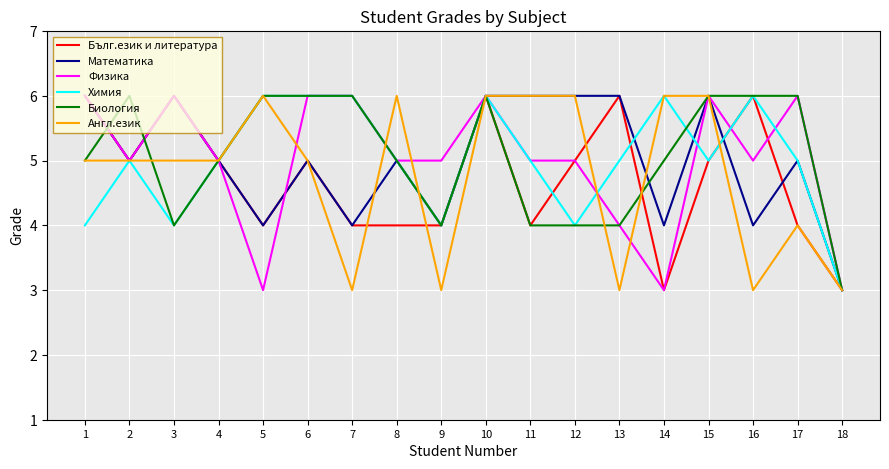

What value does the Англ.език series have at 9?

3